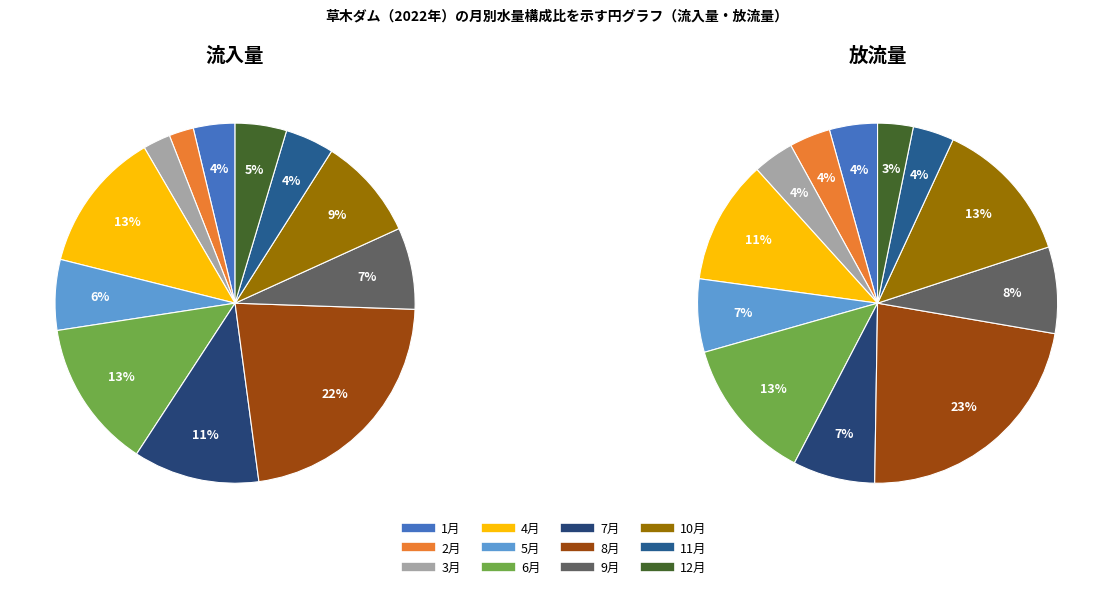

Between 4月 and 9月, which is larger?

4月